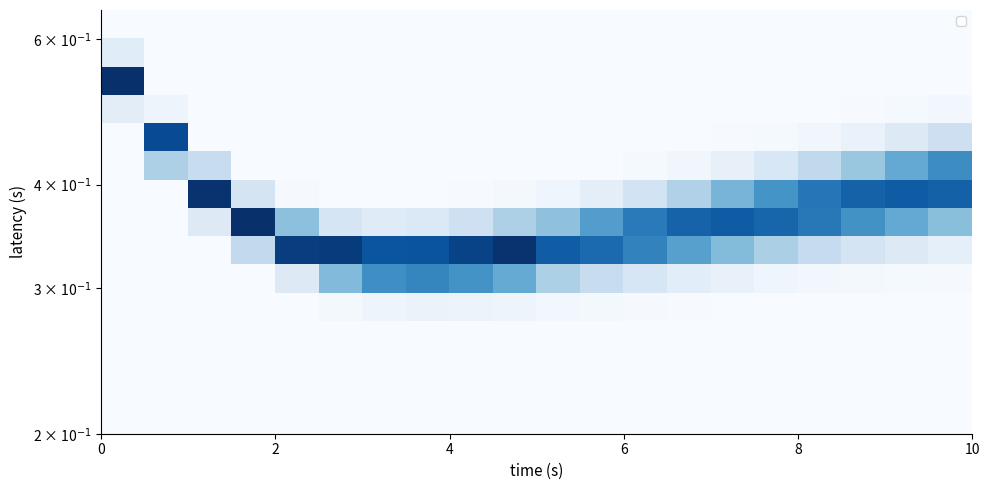

At how many categories does at least one series exceed 0?

20